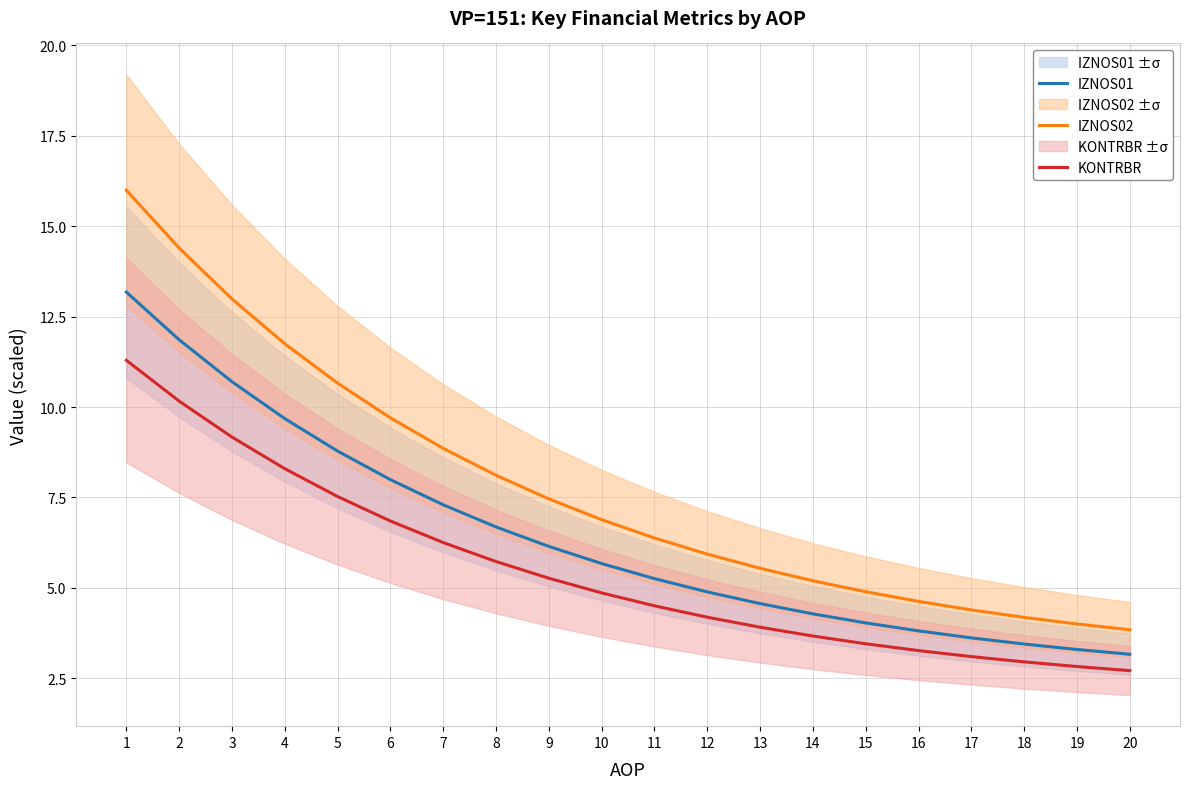

Does the chart have visible grid lines?

Yes